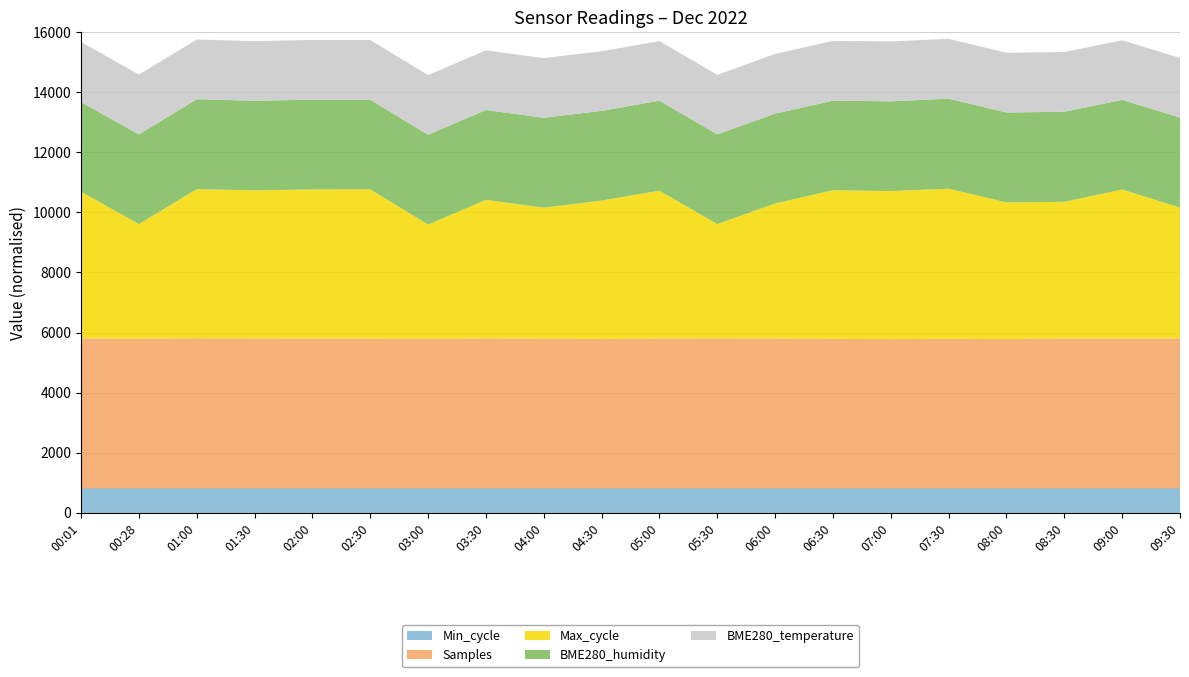

Reading left to right, transcribe all the data shown in this chart.

BME280_humidity: 50.2	50.1	50.3	50.1	50.2	50.1	50.2	50.3	50.3	50.1	50.3	50.2	50.2	50.1	50.2	50.3	50.3	50.4	50.1	50.3
BME280_temperature: 11.9	11.9	11.8	11.8	11.8	11.8	11.8	11.8	11.8	11.8	11.8	11.8	11.8	11.9	11.9	11.9	11.9	11.8	11.8	11.8
Samples: 5016681.0	5011373.0	5020332.0	5016354.0	5014905.0	5013740.0	5001569.0	5018156.0	5010288.0	4996008.0	5015785.0	5017504.0	5015810.0	4998871.0	4991407.0	5000568.0	4991713.0	5014909.0	5015534.0	5014728.0
Min_cycle: 27.0	27.0	27.0	27.0	27.0	27.0	27.0	27.0	27.0	27.0	27.0	27.0	27.0	27.0	27.0	27.0	27.0	27.0	27.0	27.0
Max_cycle: 126115.0	98447.0	128200.0	127302.0	128131.0	128300.0	98265.0	119091.0	112528.0	119061.0	127042.0	98247.0	116032.0	127862.0	127334.0	129165.0	117558.0	117506.0	128016.0	112530.0